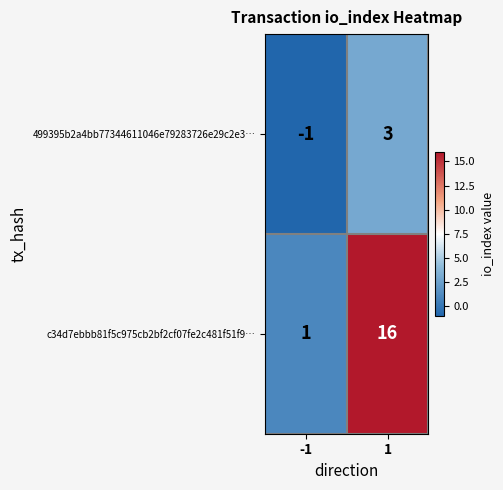

At which category is the sum across all series the highest?

1